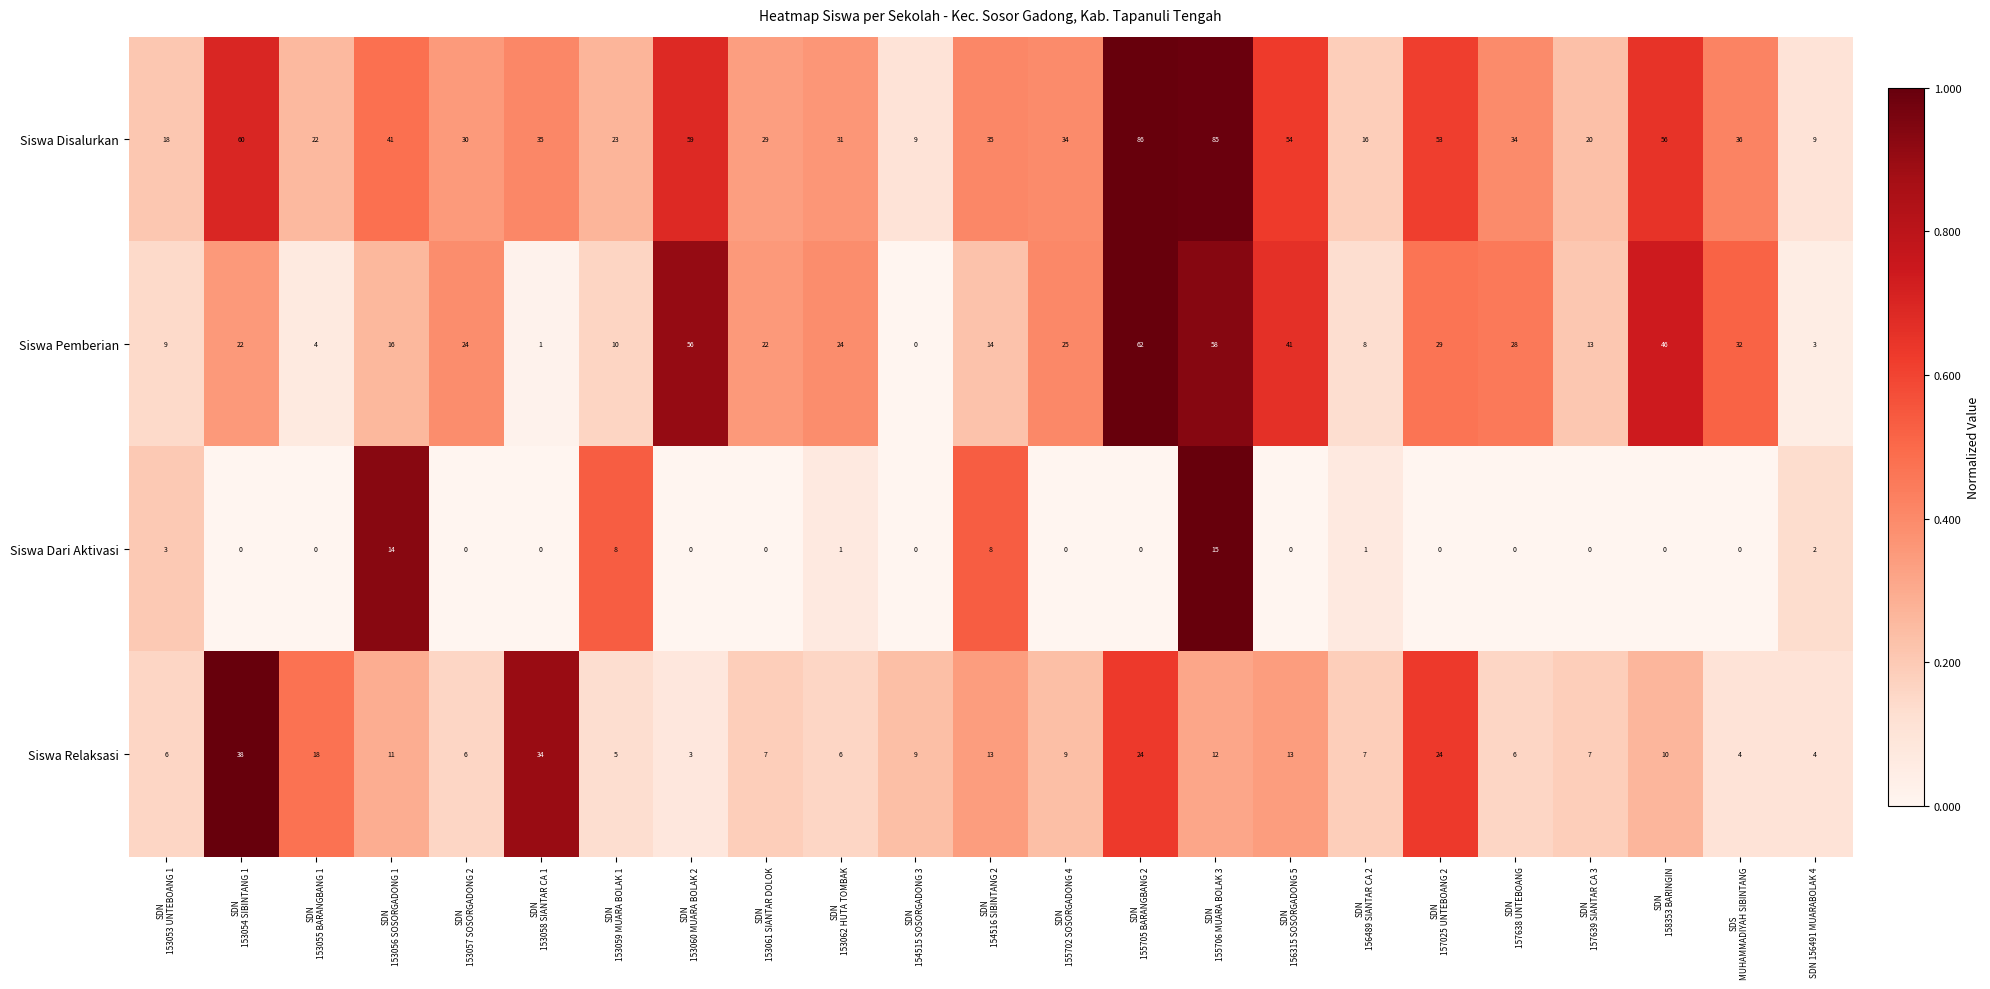

Rank the series by their maximum value, from lowest to highest.

Siswa Dari Aktivasi, Siswa Relaksasi, Siswa Pemberian, Siswa Disalurkan